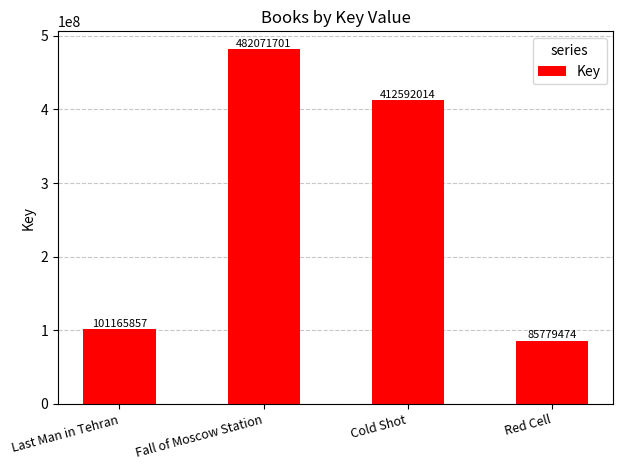

The chart shows a value of 540377484 at Cold Shot. True or false?

False